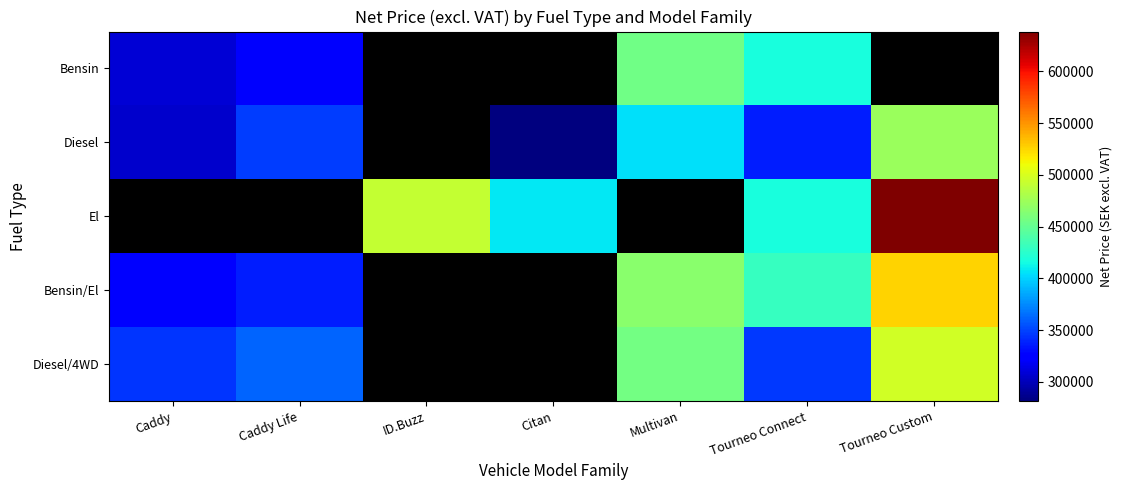

The Bensin/El series shows 743319.1 at Tourneo Connect. True or false?

False